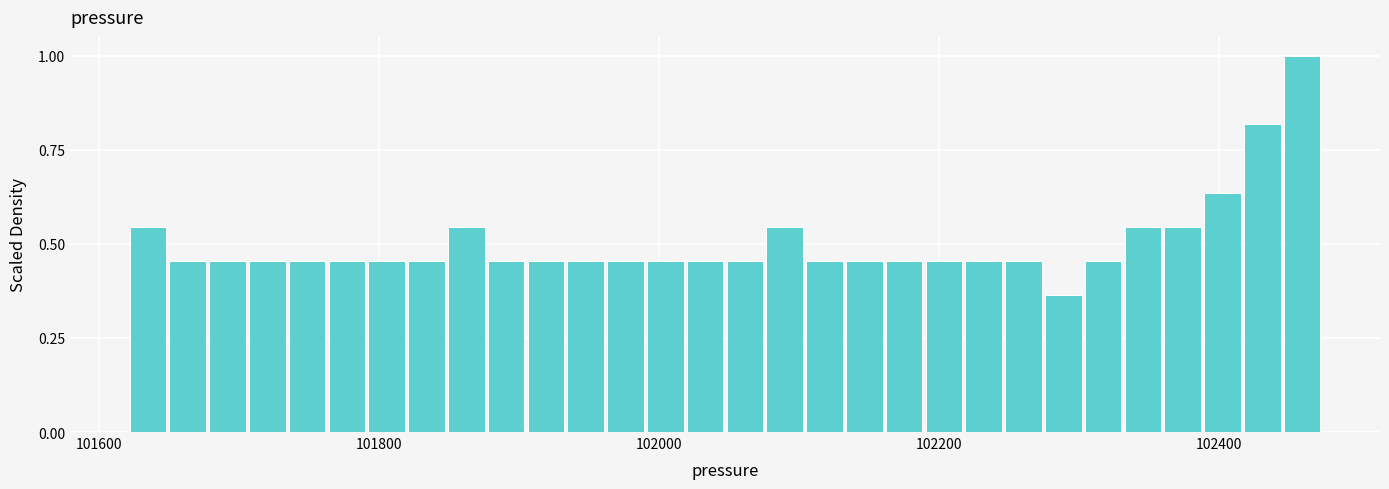

Read against the x-axis, roughly where is the centre of the tallest bar?

102460